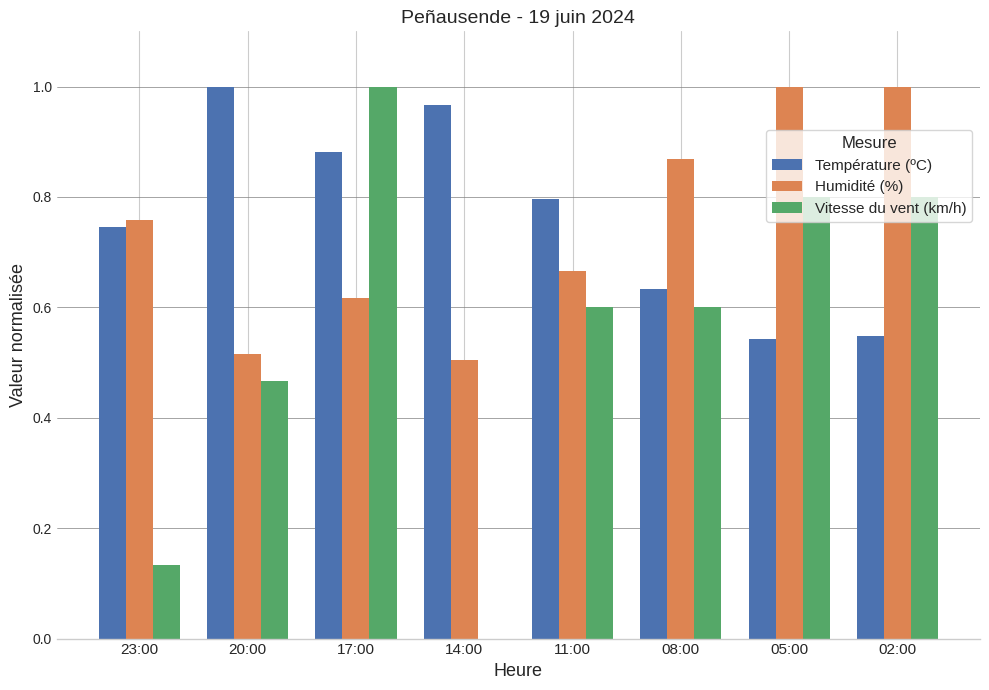

At which category is the sum across all series the highest?

17:00